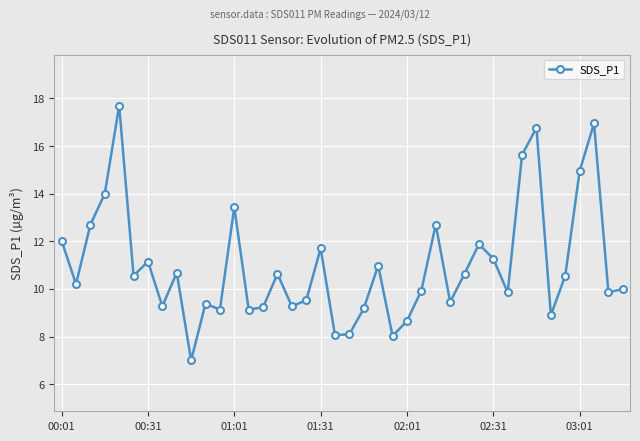

What is the greatest value displayed?

17.7